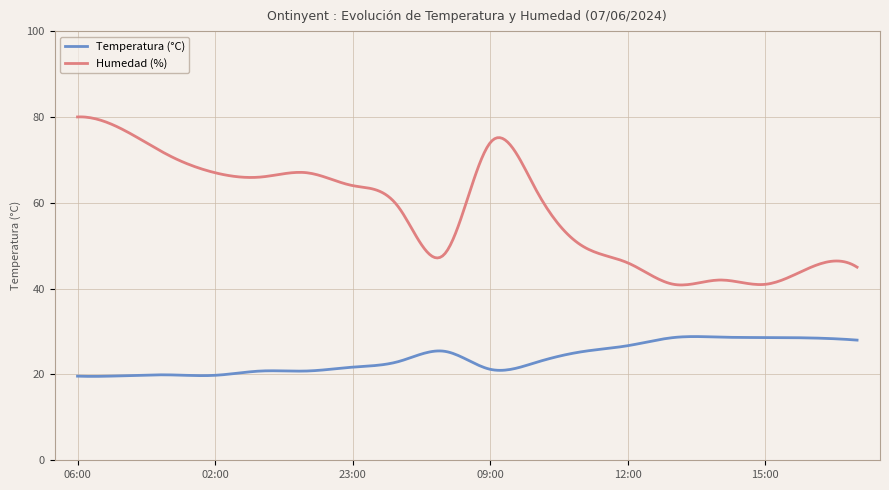

Which series has the largest total across all categories?

Humedad (%)